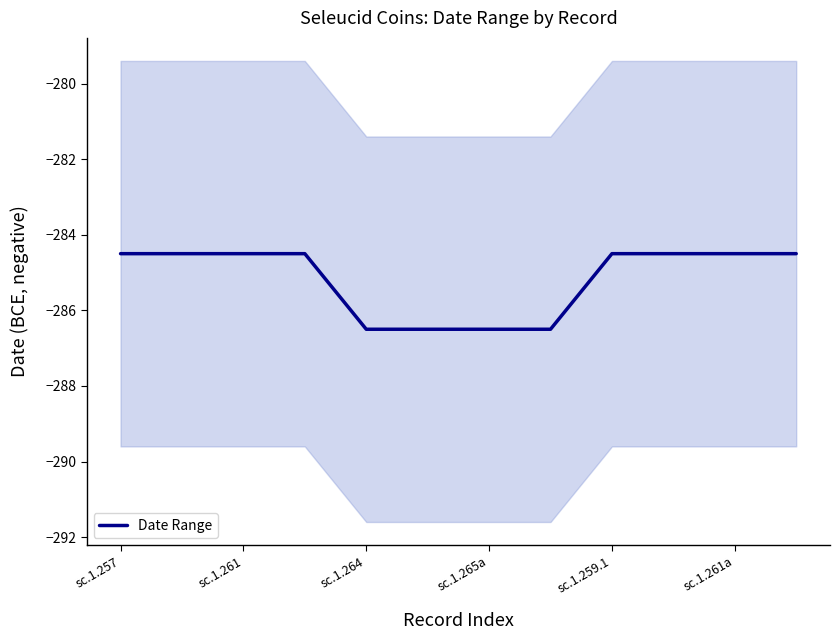

Is this an area chart (filled region under the line)?

No